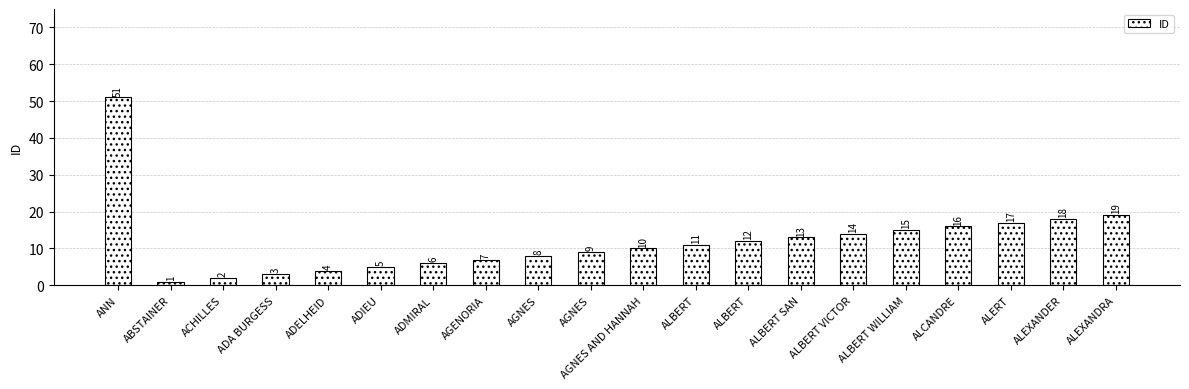

How many series are shown in this chart?

1